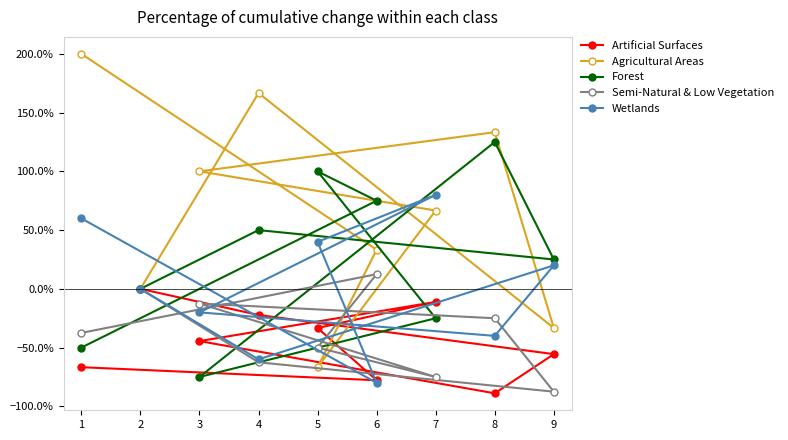

At which category is the sum across all series the highest?

1